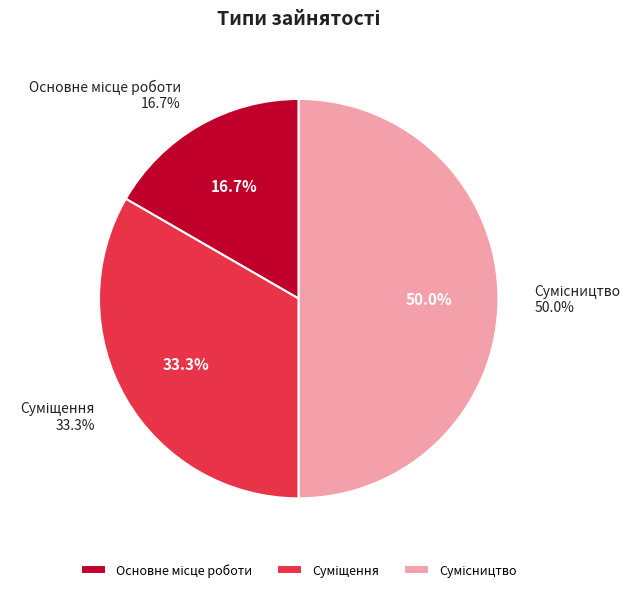

Approximately how many times larger is the value at Сумісництво compared to Основне місце роботи?

3.0